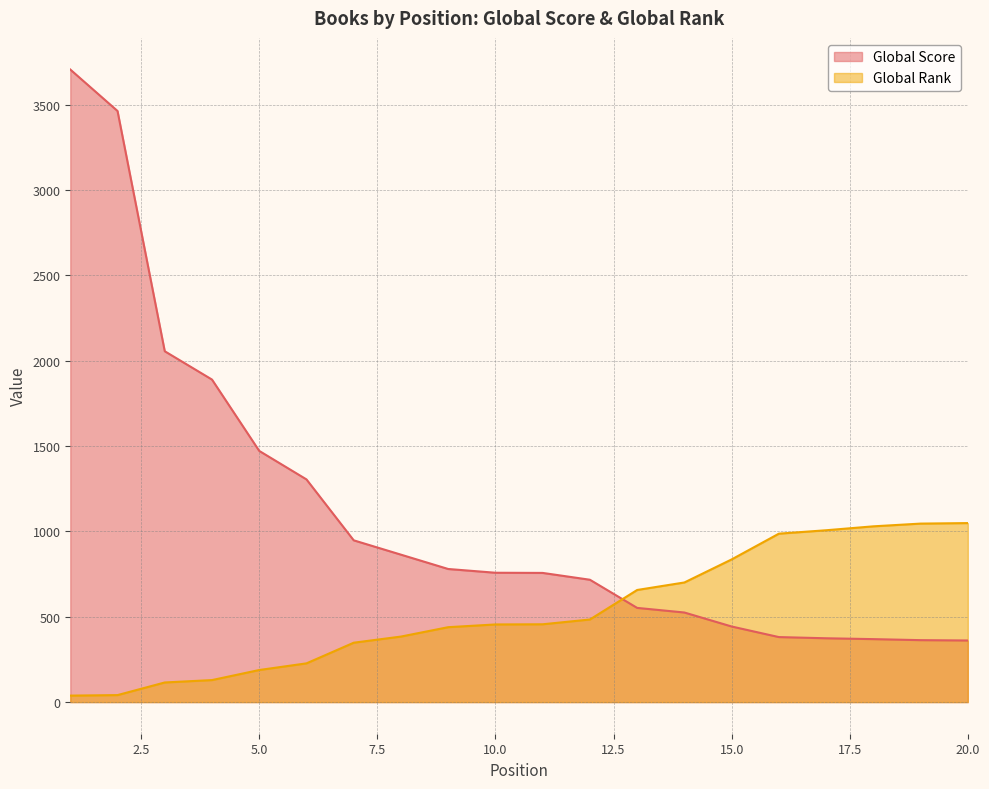

Rank the series at 15.0 from lowest to highest value.

Global Score, Global Rank